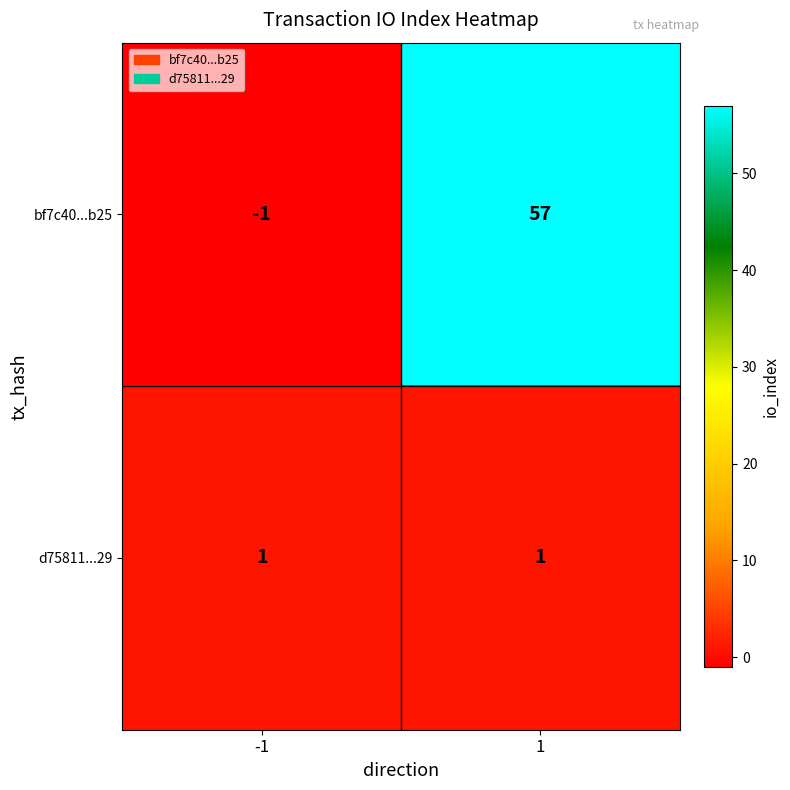

What is the difference between the maximum and minimum values in the bf7c40...b25 series?

58